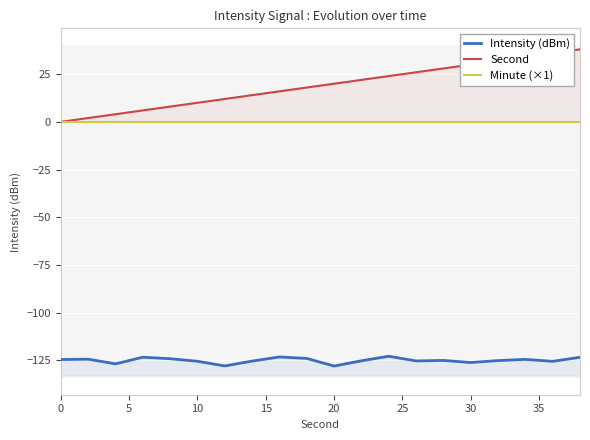

What are all the series names shown in the legend?

Intensity (dBm), Second, Minute (×1)